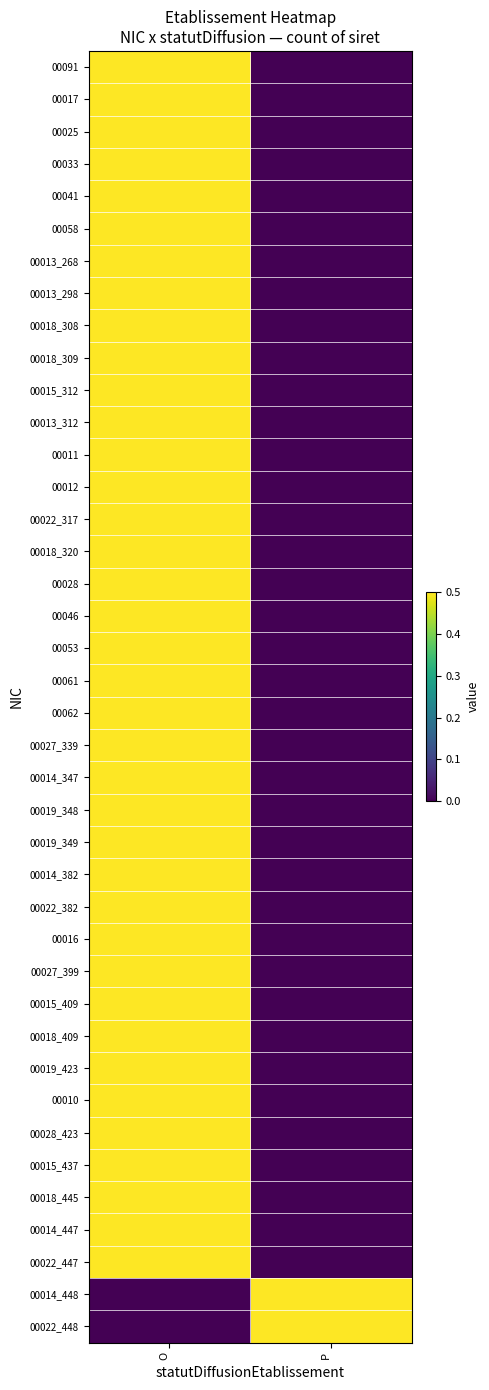

Which label corresponds to the smallest value in the chart?

P